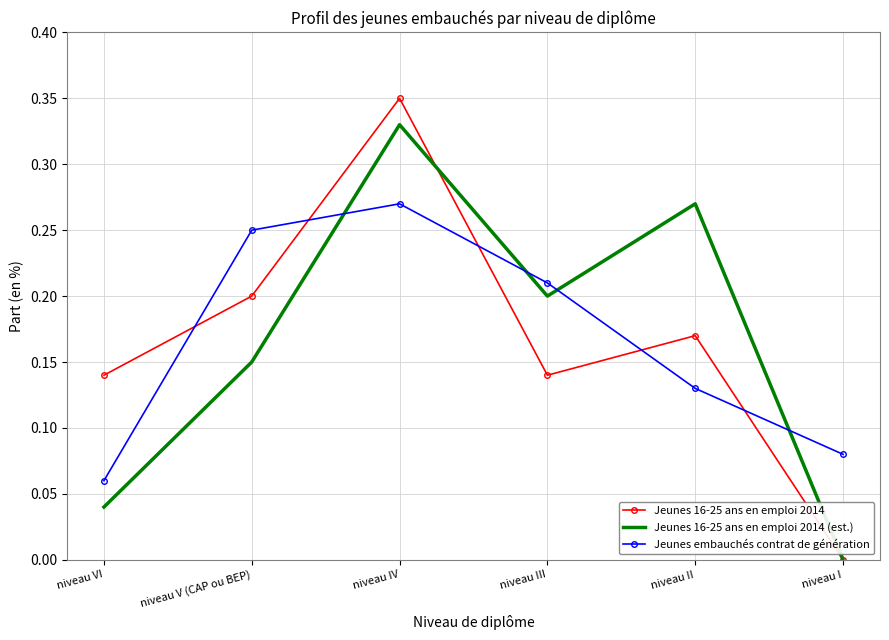

Which category has the lowest value across all series?

niveau I